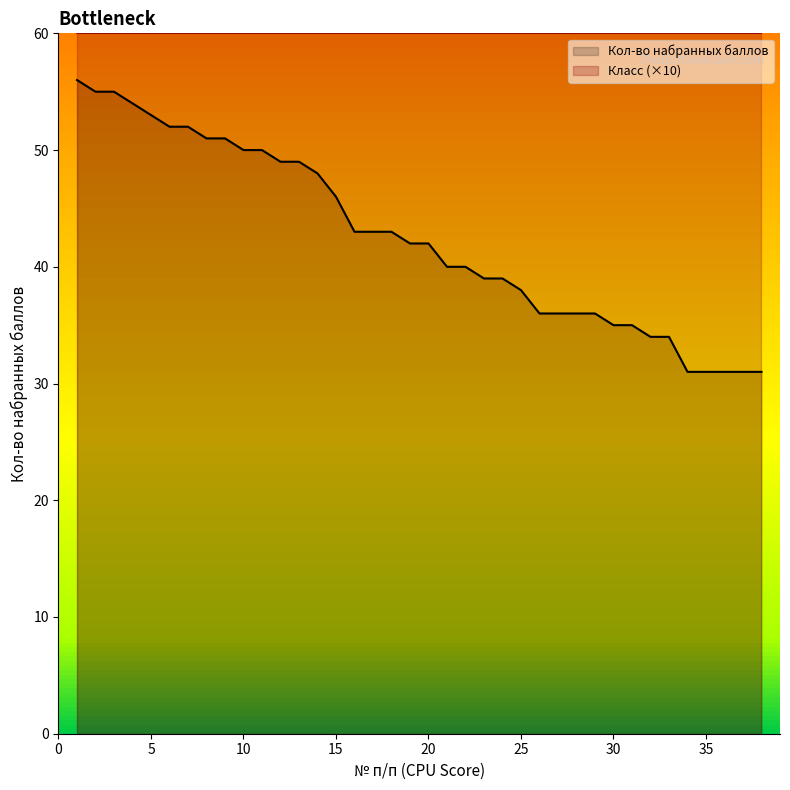

What is the sum of all values?

1617